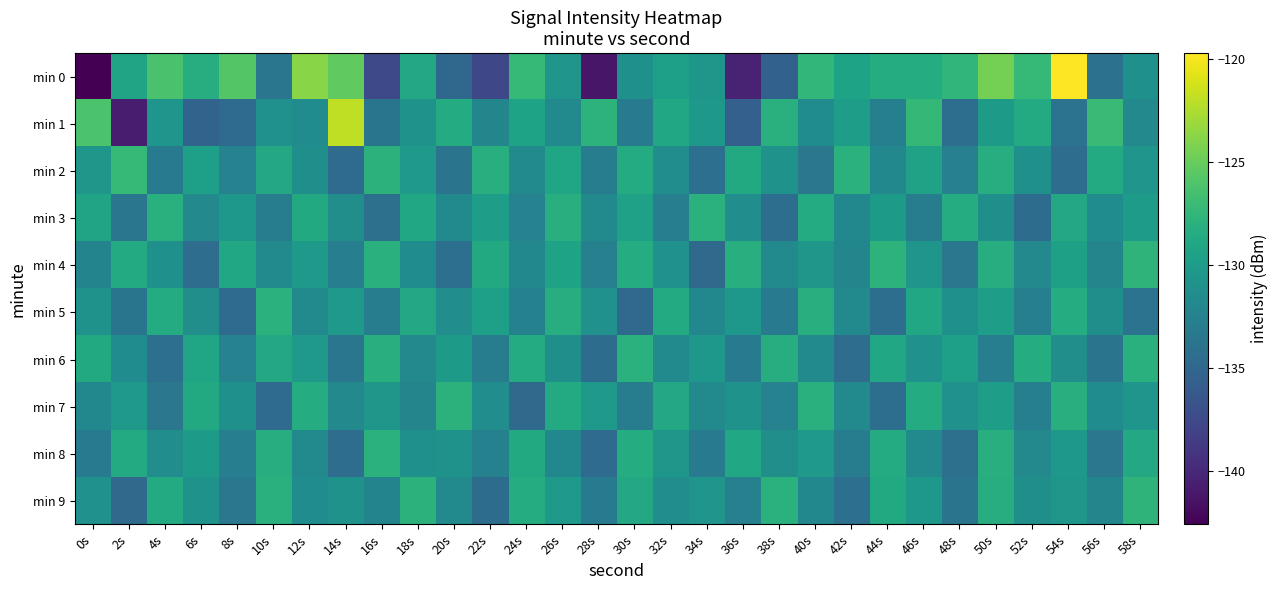

Which series has the largest range (max minus min)?

min 0